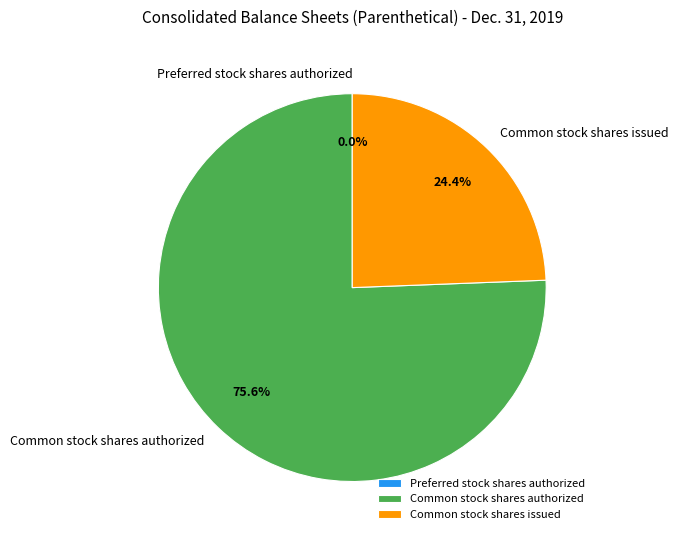

What is the largest slice in the pie chart?

Common stock shares authorized